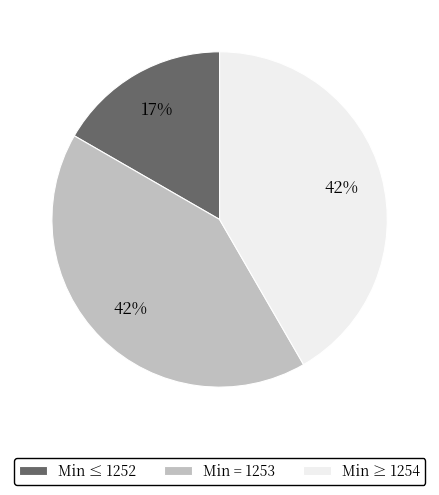

Approximately how many times larger is the value at Min = 1253 compared to Min ≤ 1252?

2.5